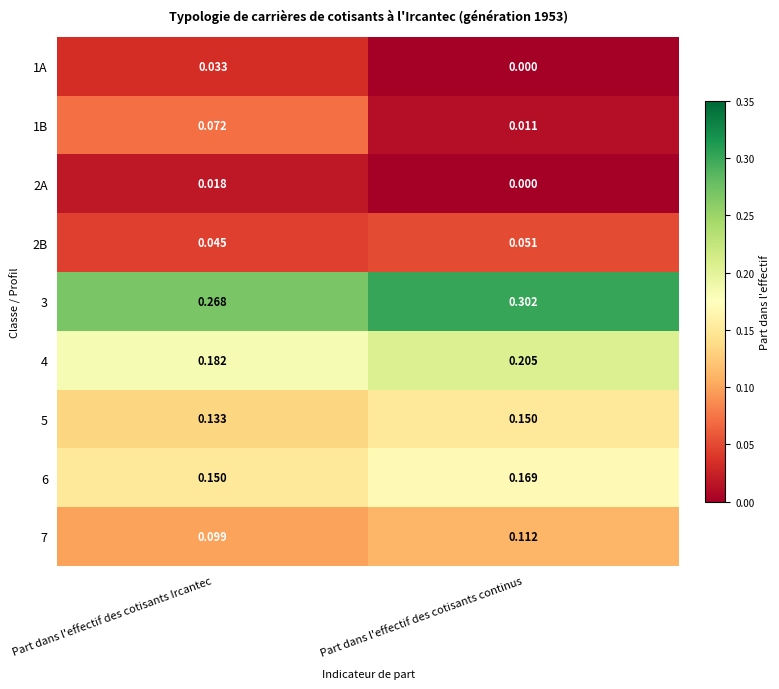

At which label is 2A closest to 0?

Part dans l'effectif des cotisants continus